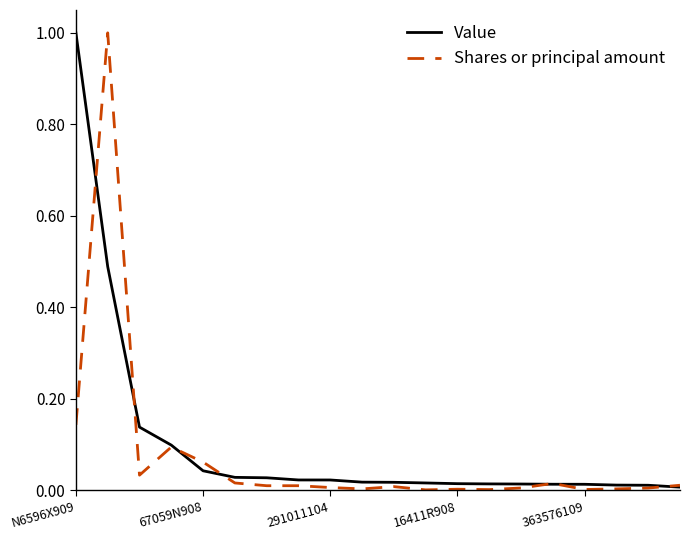

How many lines are shown in the chart?

2